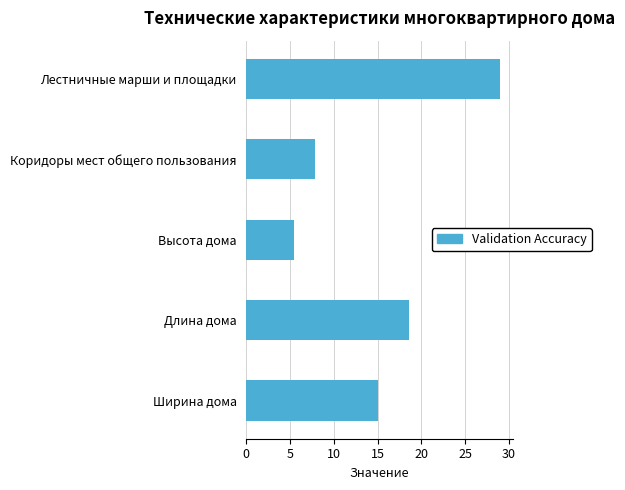

The chart shows a value of 29.0 at Лестничные марши и площадки. True or false?

True